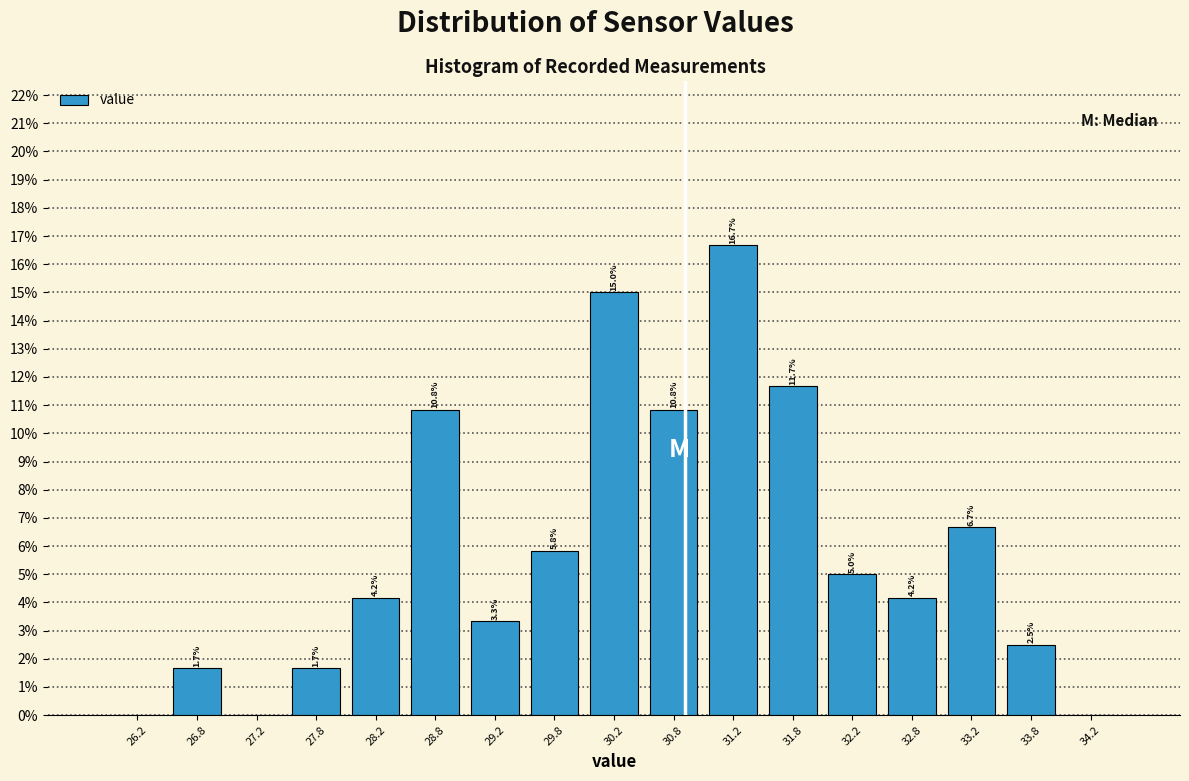

Over which range of the x-axis is the bar tallest?

31.0 to 31.5